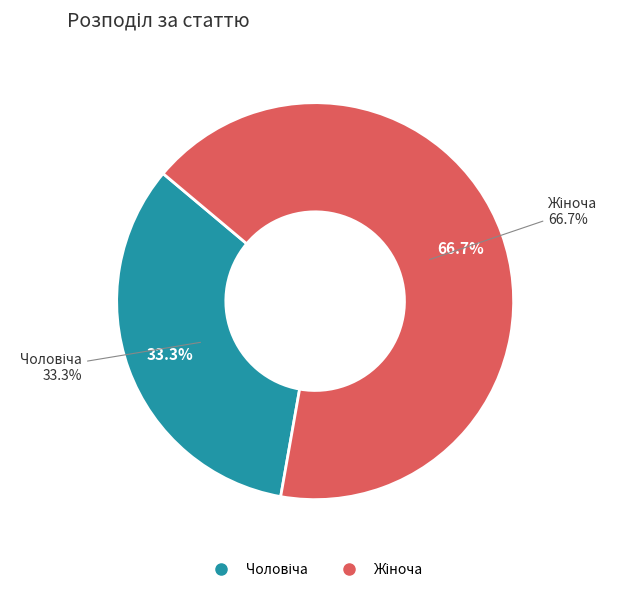

Which slice represents more than half of the pie?

Жіноча